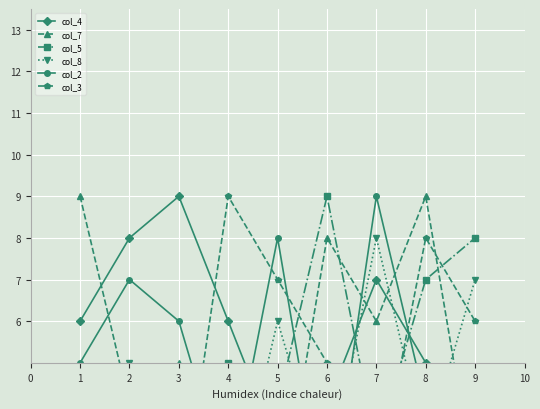

Rank the categories by col_7 value from lowest to highest.

5, 9, 4, 2, 3, 7, 6, 1, 8